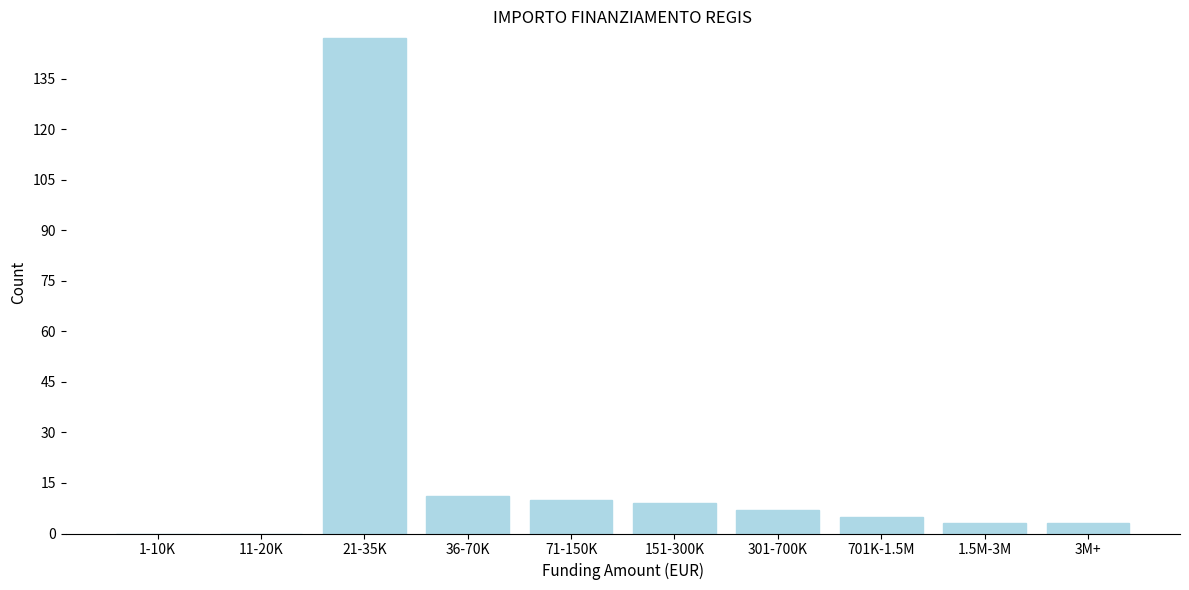

Reading left to right, what are all the values shown in this chart?

1-10K=0	11-20K=0	21-35K=147	36-70K=11	71-150K=10	151-300K=9	301-700K=7	701K-1.5M=5	1.5M-3M=3	3M+=3